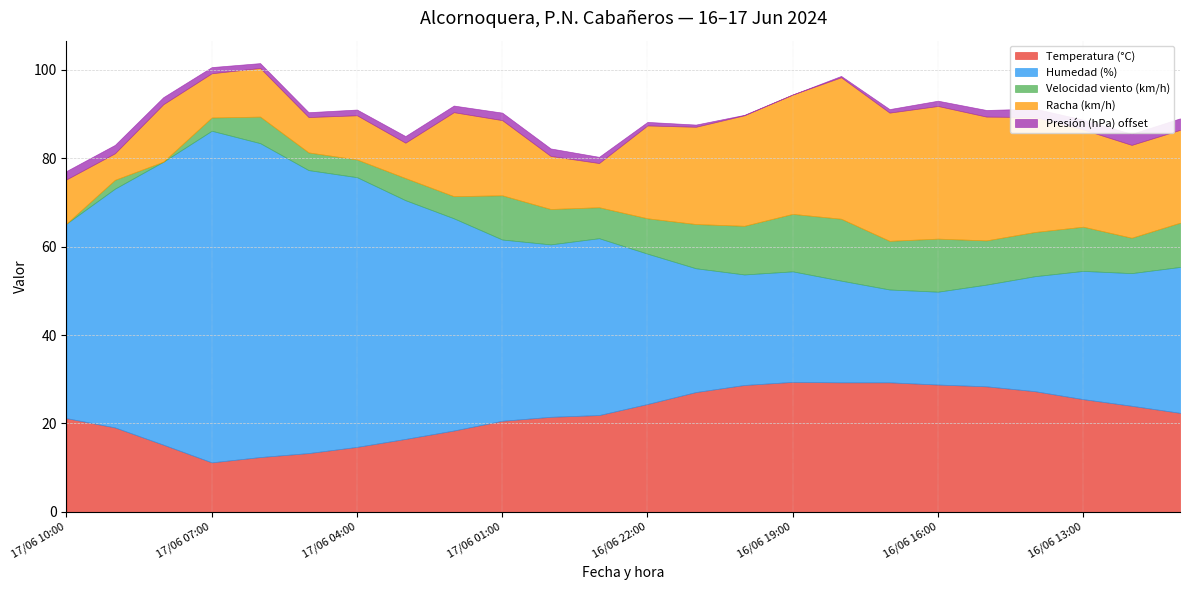

Rank the categories by Presión (hPa) offset value from highest to lowest.

16/06 11:00, 16/06 12:00, 16/06 13:00, 17/06 10:00, 17/06 09:00, 16/06 14:00, 17/06 01:00, 17/06 00:00, 17/06 08:00, 17/06 03:00, 17/06 02:00, 16/06 15:00, 17/06 07:00, 16/06 23:00, 17/06 04:00, 16/06 16:00, 17/06 06:00, 17/06 05:00, 16/06 22:00, 16/06 17:00, 16/06 21:00, 16/06 18:00, 16/06 20:00, 16/06 19:00